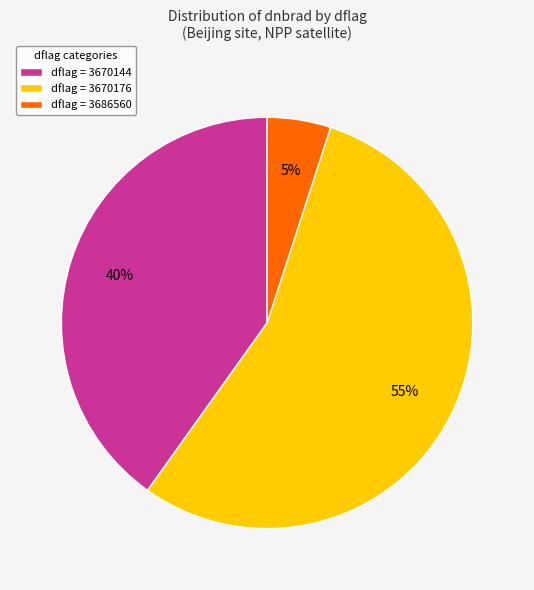

Which category has the smallest portion of the pie?

dflag = 3686560